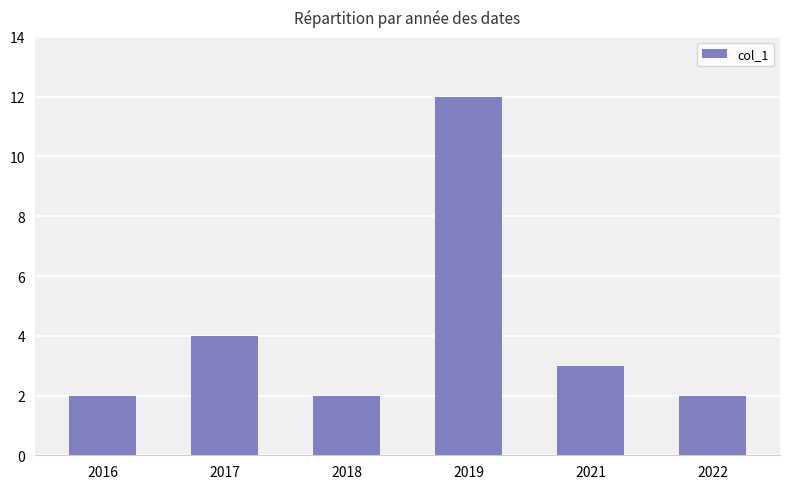

What is the value of the 5th bar from the left?

3